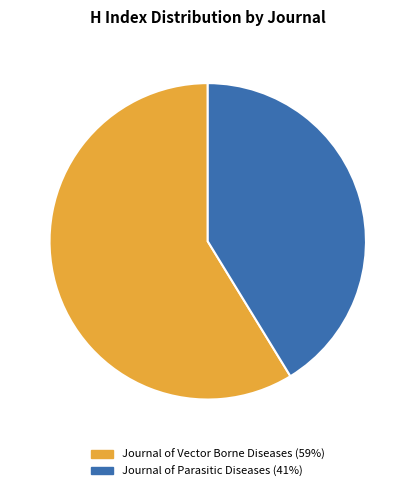

True or false: Journal of Vector Borne Diseases accounts for 47% of the total.

False